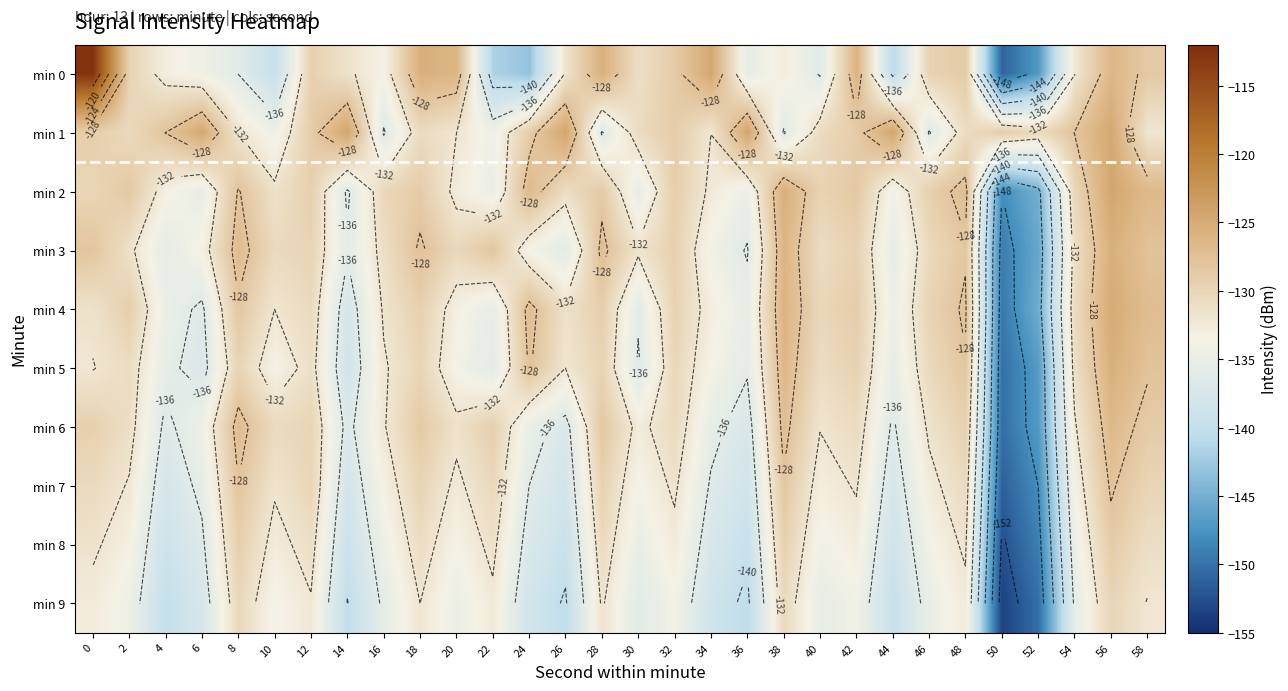

Where does the min 2 series first go above -130?

2